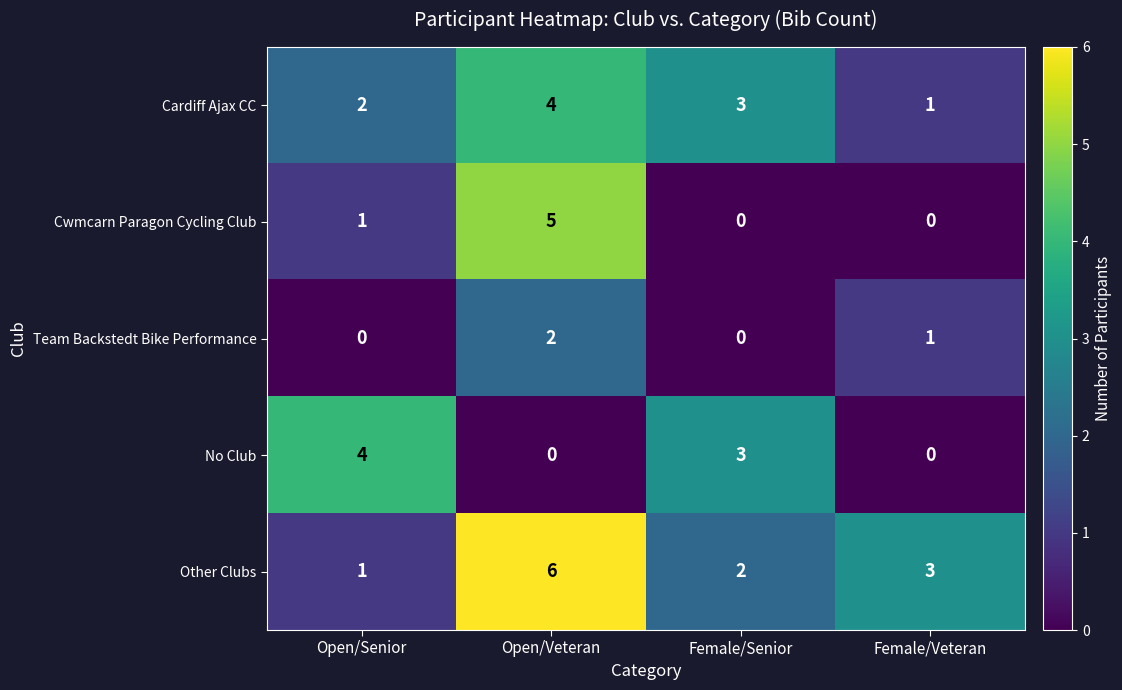

What is the maximum value for Cardiff Ajax CC?

4